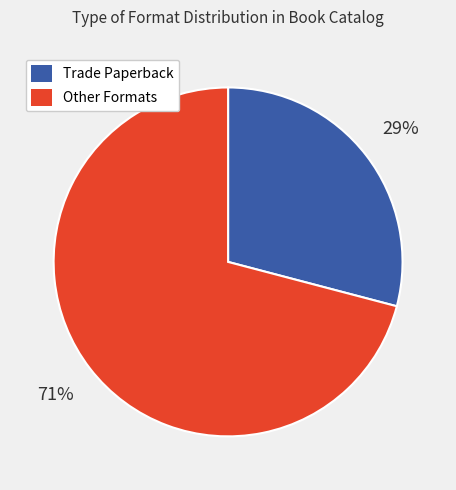

How many slices are in this pie chart?

2